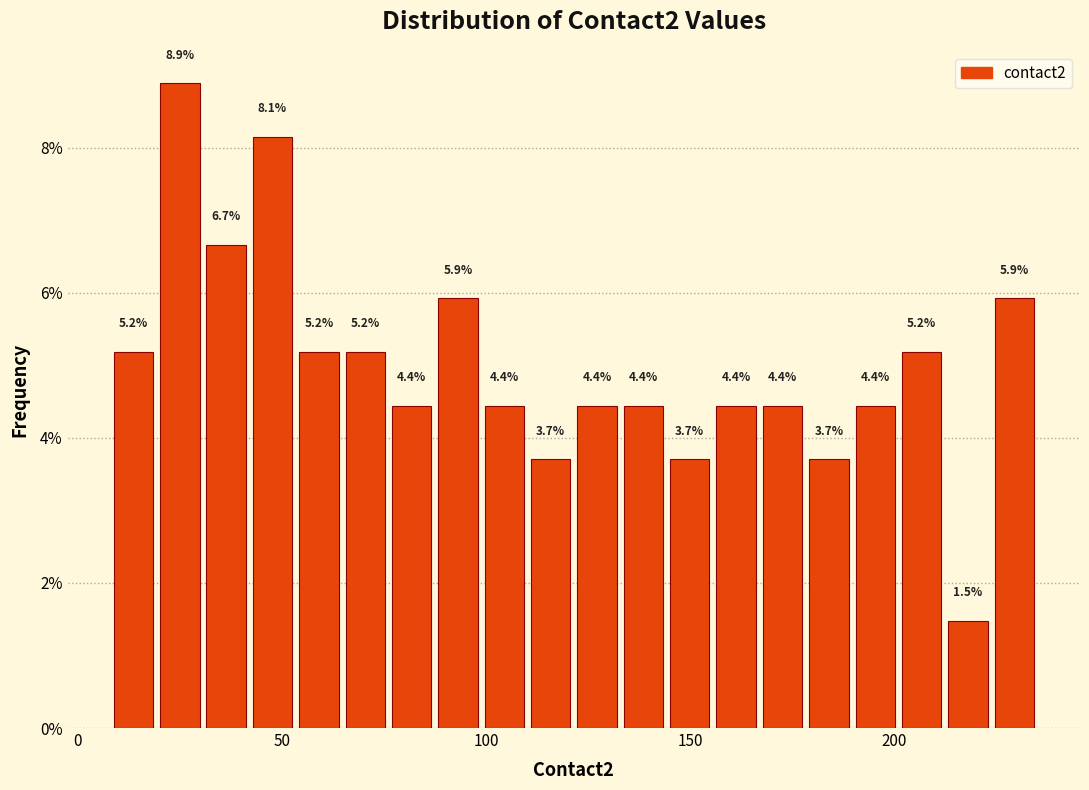

Read against the x-axis, roughly where is the centre of the tallest bar?

25